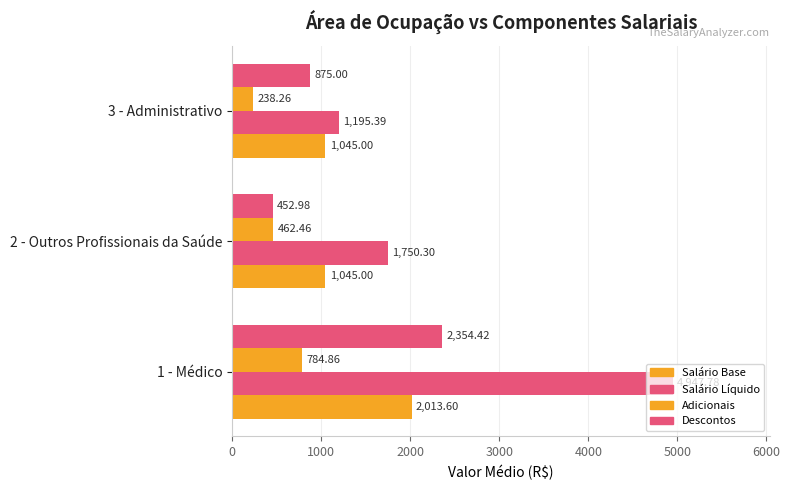

Count the number of data series in this chart.

4